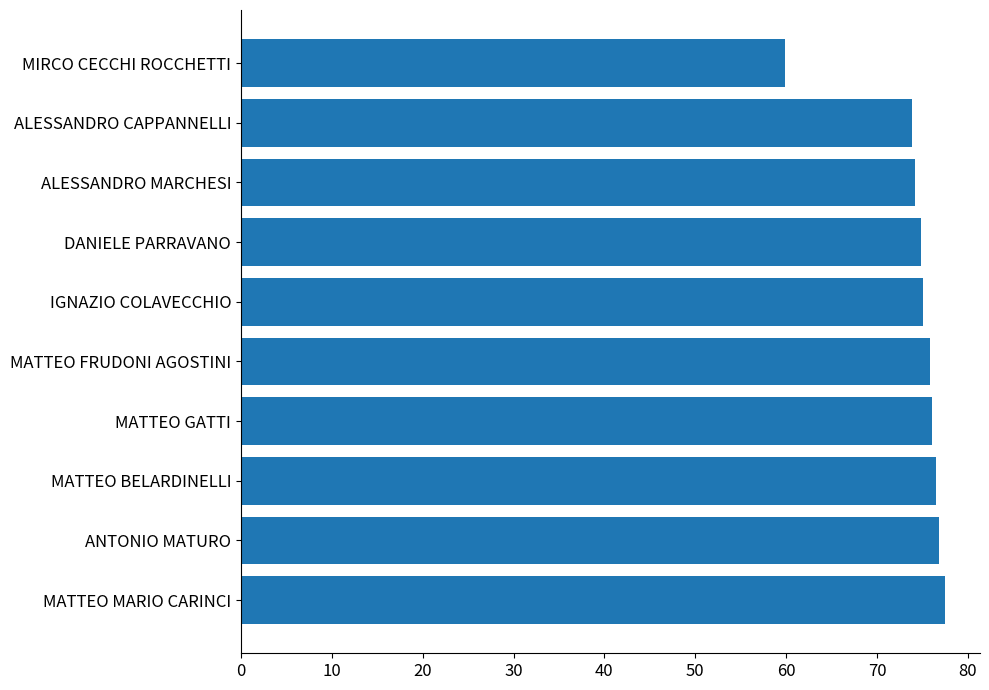

How many distinct data groups are displayed?

1